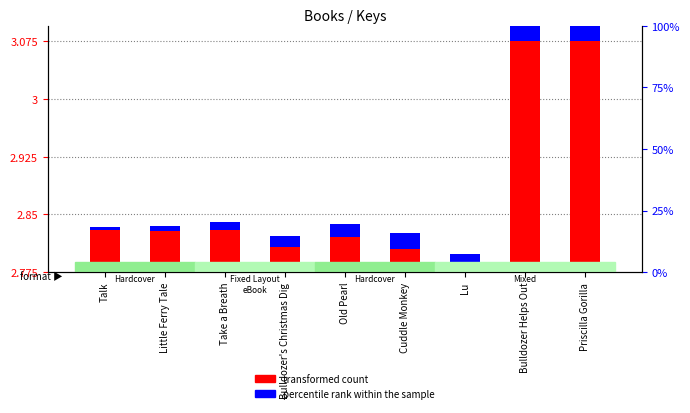

How many values in transformed count are above zero?

8